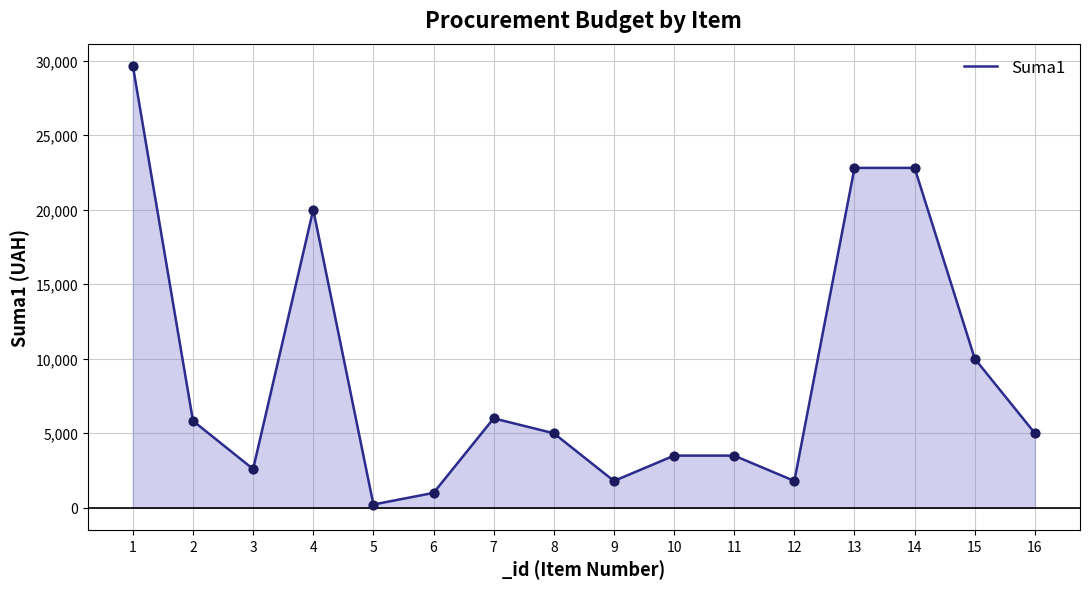

What is the change in value from 5 to 7?

+5780